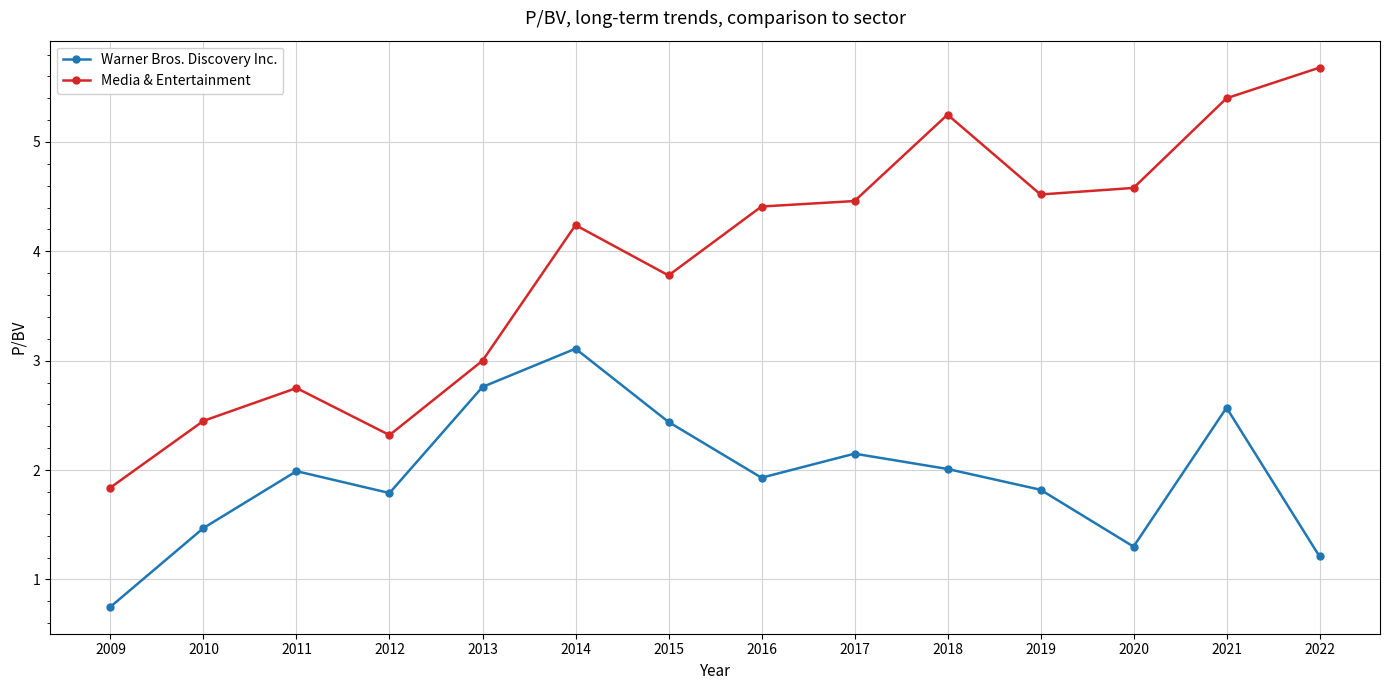

At which category does the chart reach its minimum across all series?

2009